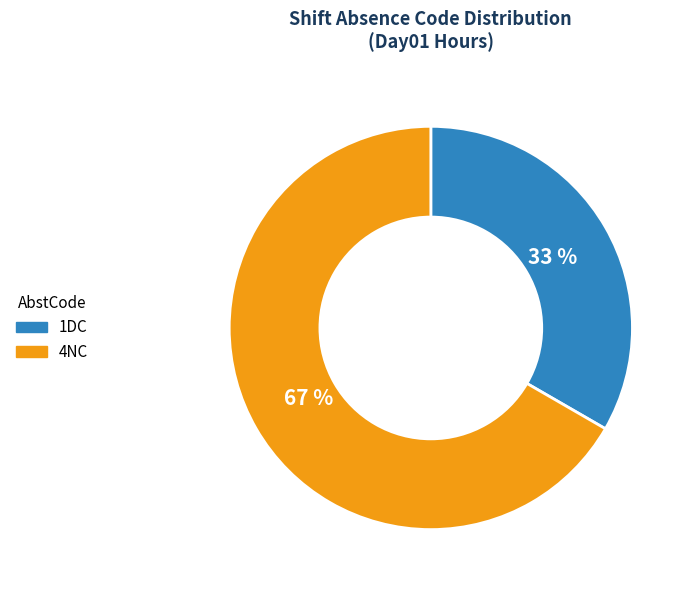

Does 4NC account for over 50% of the chart?

Yes